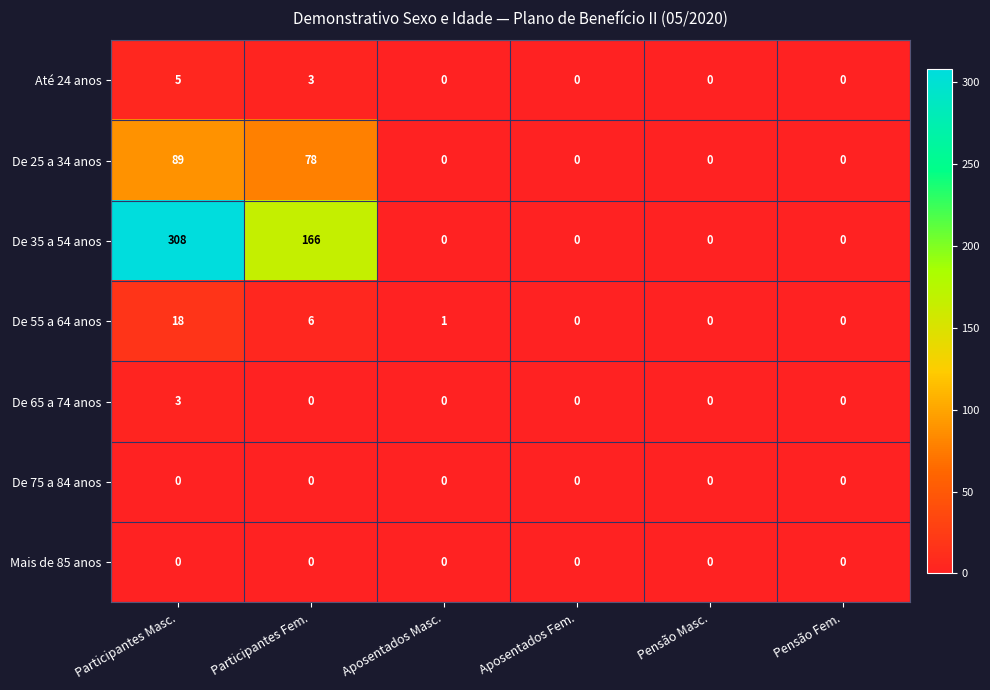

Which series changed the most between Aposentados Masc. and Pensão Fem.?

De 55 a 64 anos